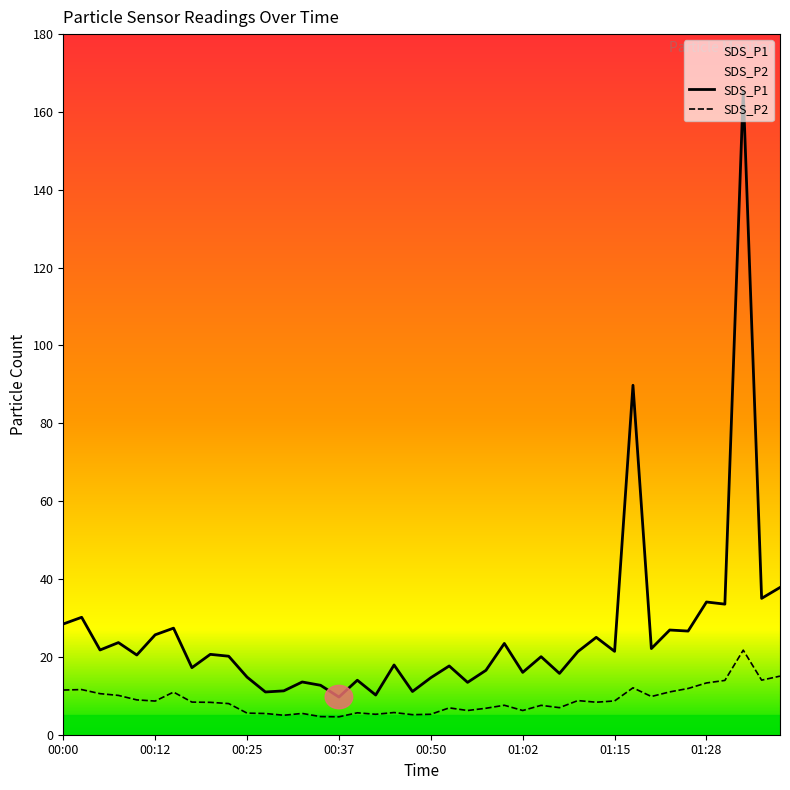

Is the value of SDS_P1 at 00:25 greater than the value of SDS_P2 at 01:35?

Yes